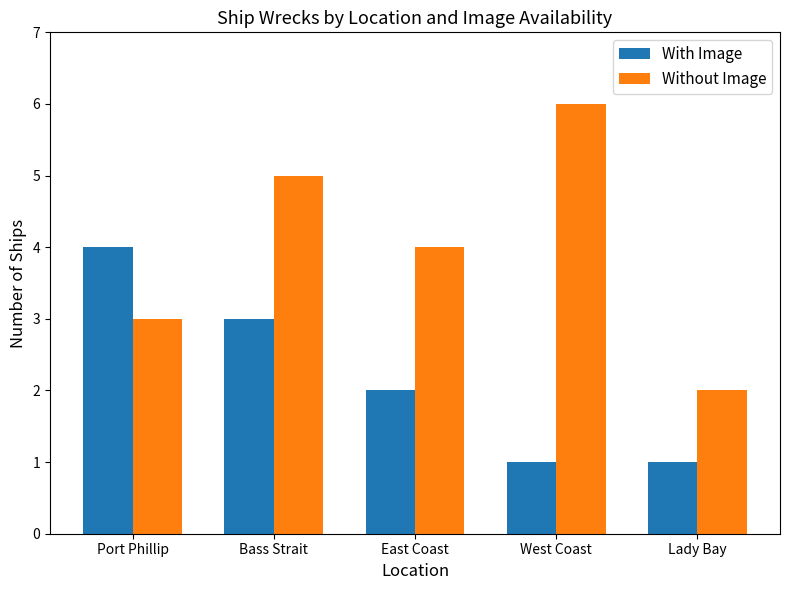

What is the total value across all series at Port Phillip?

7